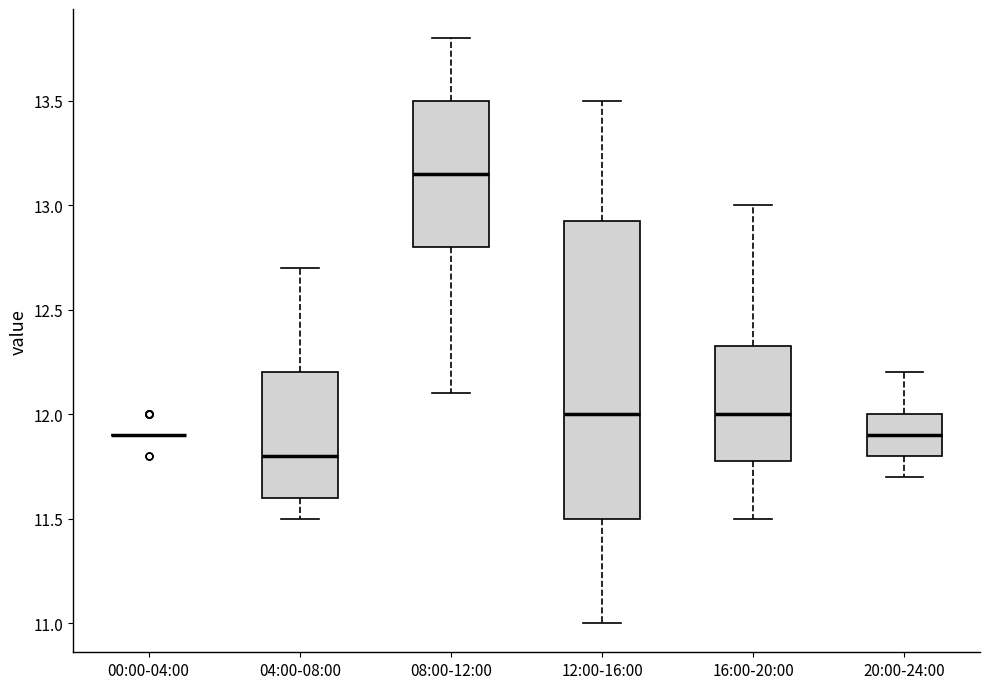

Reading left to right, read every box against the y-axis: the position of its median line, the range the box covers, and the ends of its whiskers. The values are not printed on the chart, so give them approximately, as read against the axis.

00:00-04:00: box collapsed to a line at 11.90, whiskers 11.90 to 11.90
04:00-08:00: median 11.80, box 11.60 to 12.20, whiskers 11.50 to 12.70
08:00-12:00: median 13.15, box 12.80 to 13.50, whiskers 12.10 to 13.80
12:00-16:00: median 12.00, box 11.50 to 12.95, whiskers 11.00 to 13.50
16:00-20:00: median 12.00, box 11.80 to 12.35, whiskers 11.50 to 13.00
20:00-24:00: median 11.90, box 11.80 to 12.00, whiskers 11.70 to 12.20